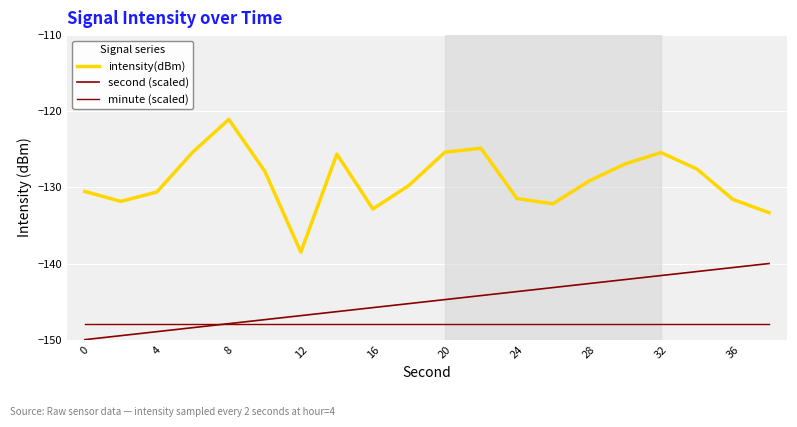

Does the chart display data point markers on the line(s)?

No